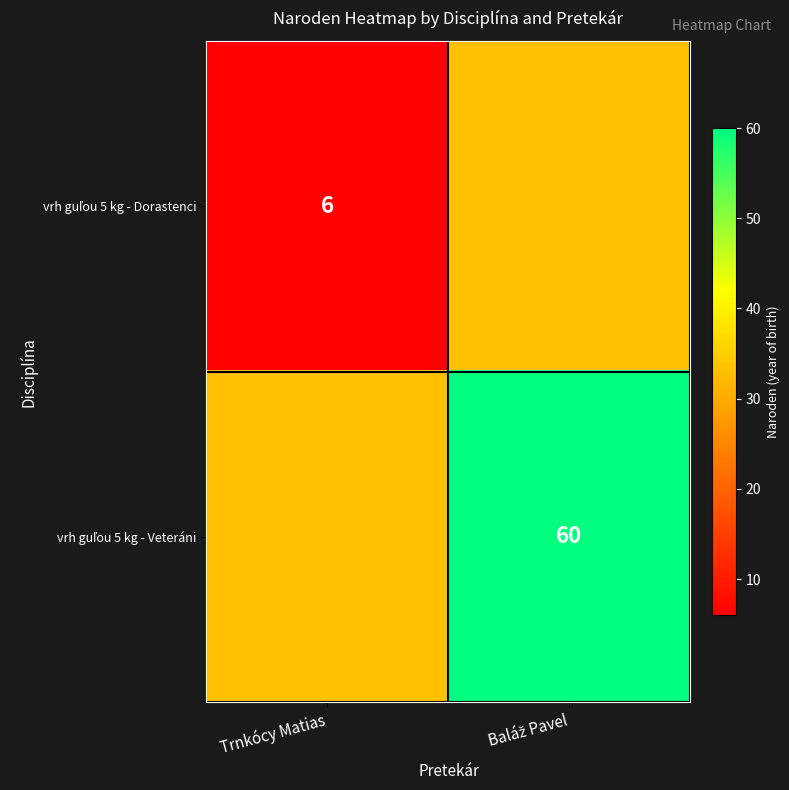

List the labels in order of vrh guľou 5 kg - Veteráni value, smallest first.

Trnkócy Matias, Baláž Pavel